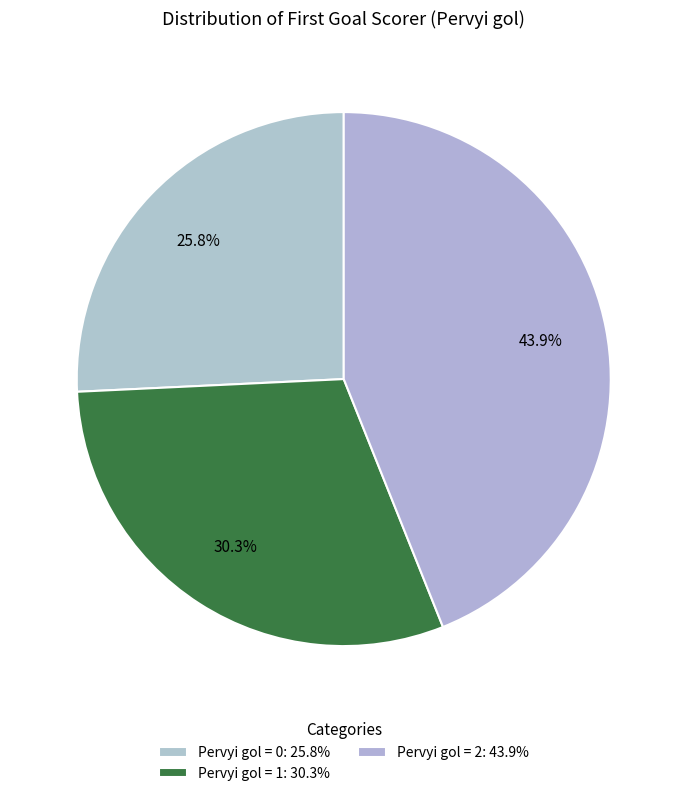

How many segments does this pie chart have?

3